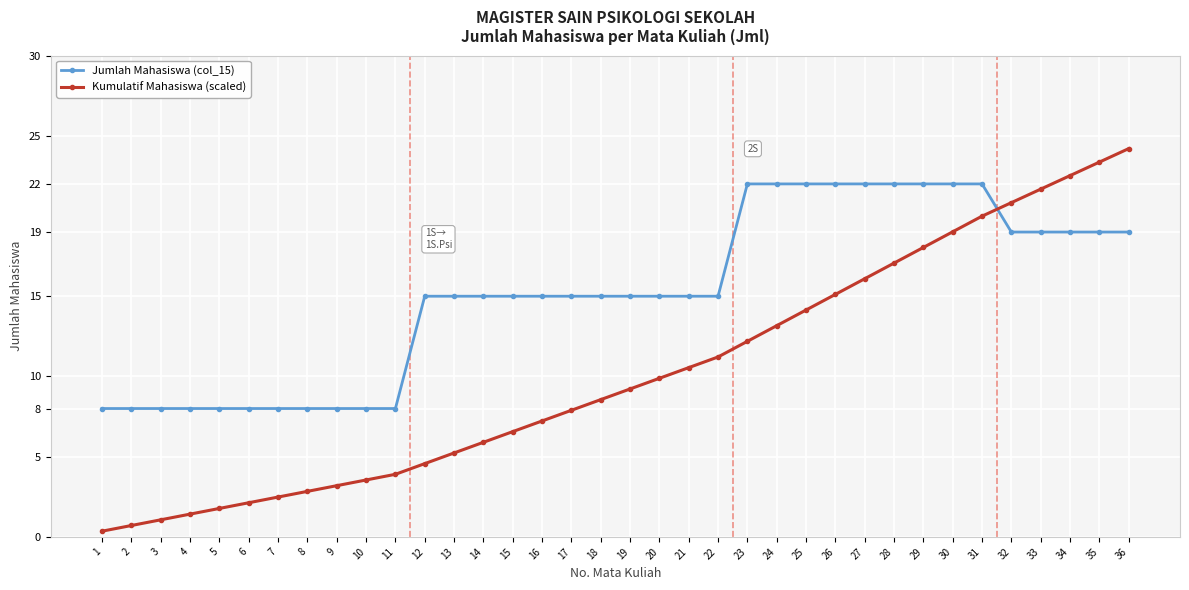

What is the difference between the maximum and minimum values in the Kumulatif Mahasiswa (scaled) series?

23.8